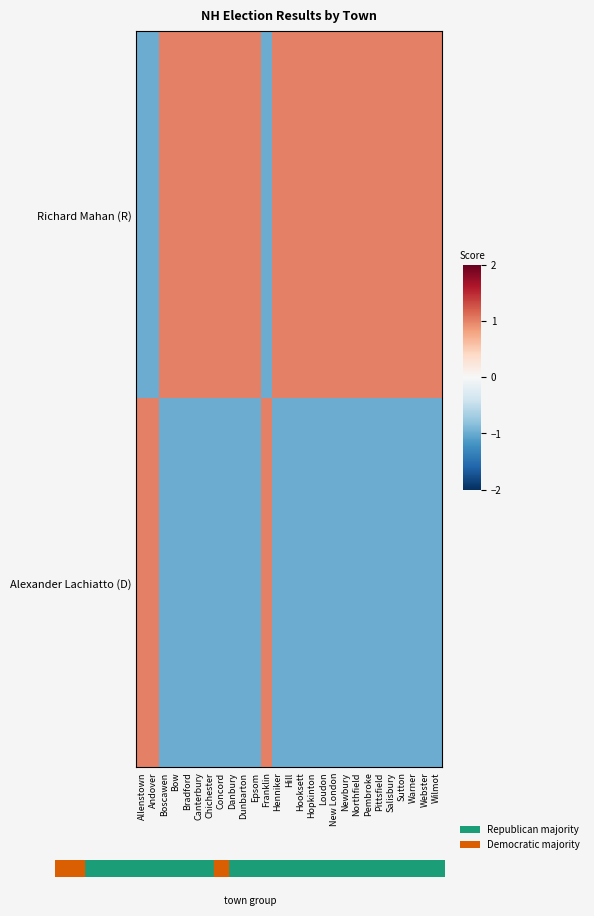

At Sutton, list the series in order from largest to smallest.

Richard Mahan (R), Alexander Lachiatto (D)